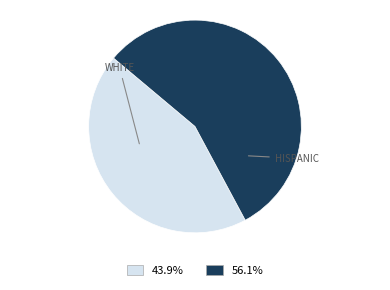

Does any single category account for the majority?

Yes